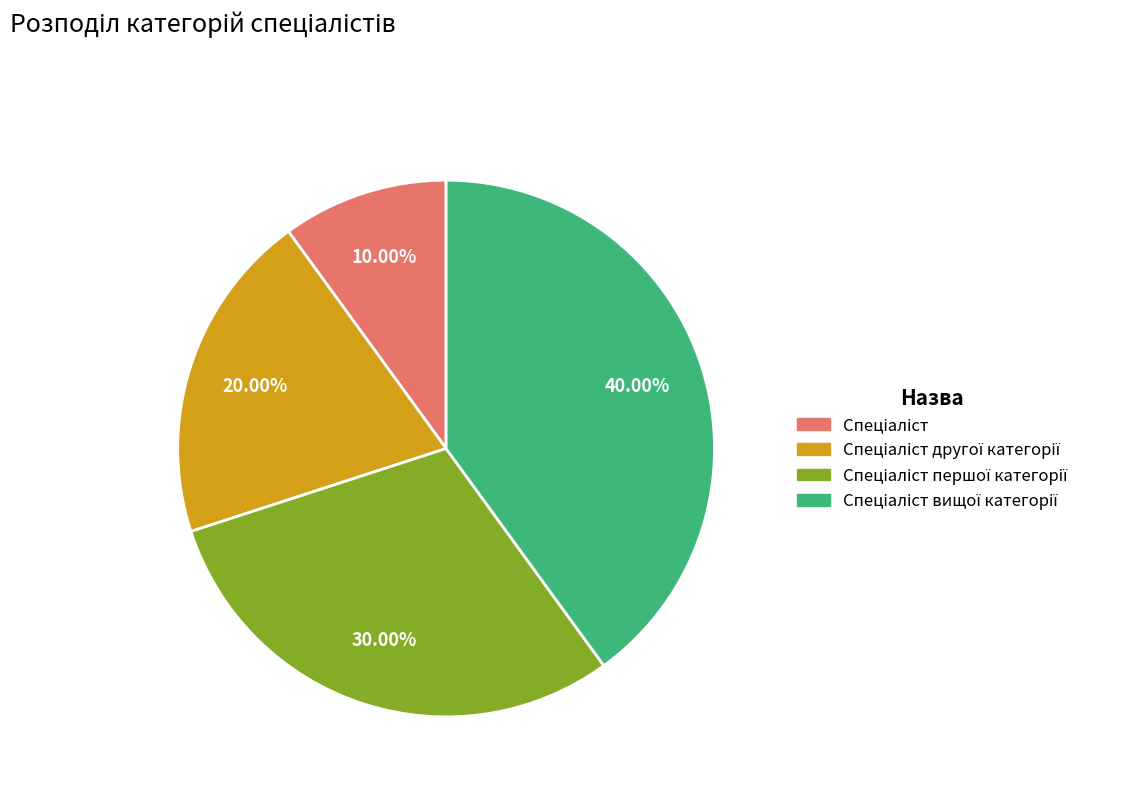

Is there a majority slice in this chart?

No